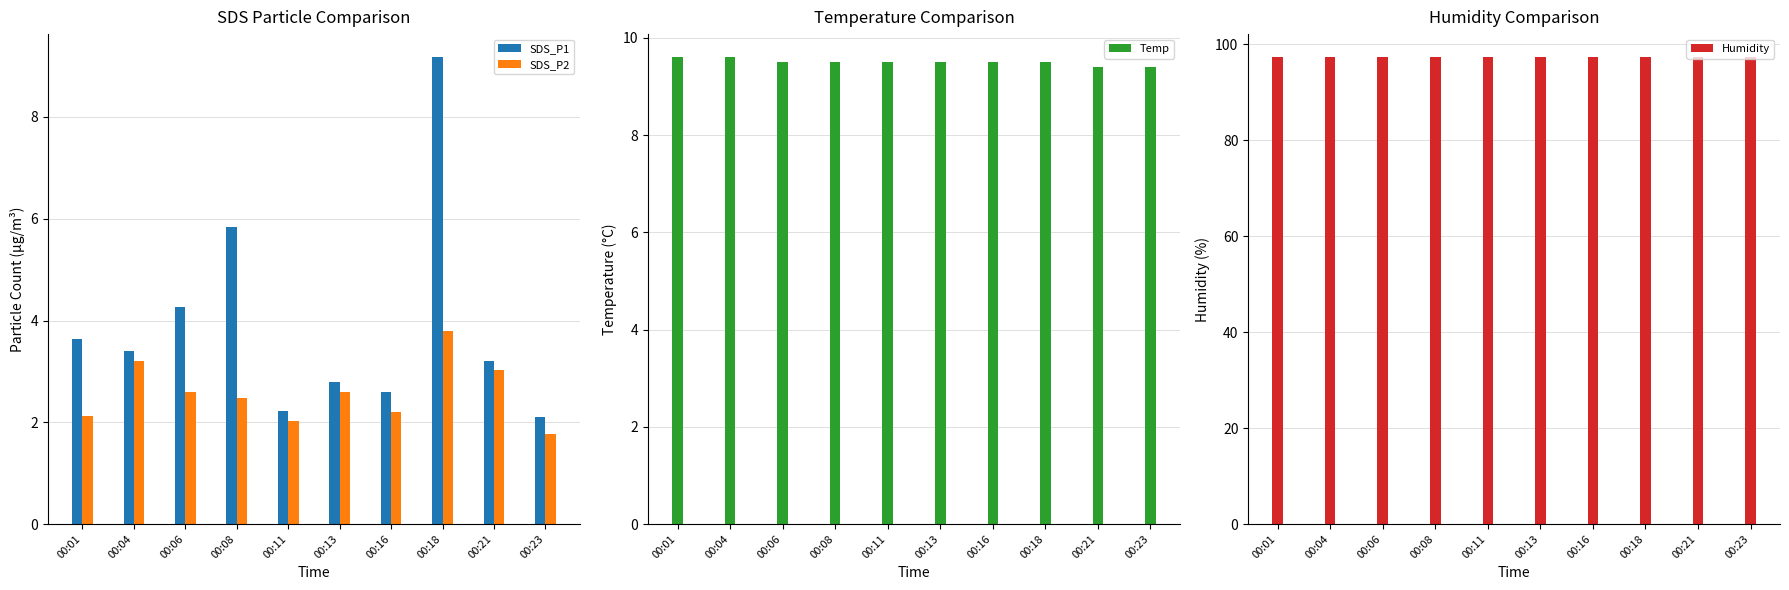

What is the approximate value of Humidity at 00:16?

97.3